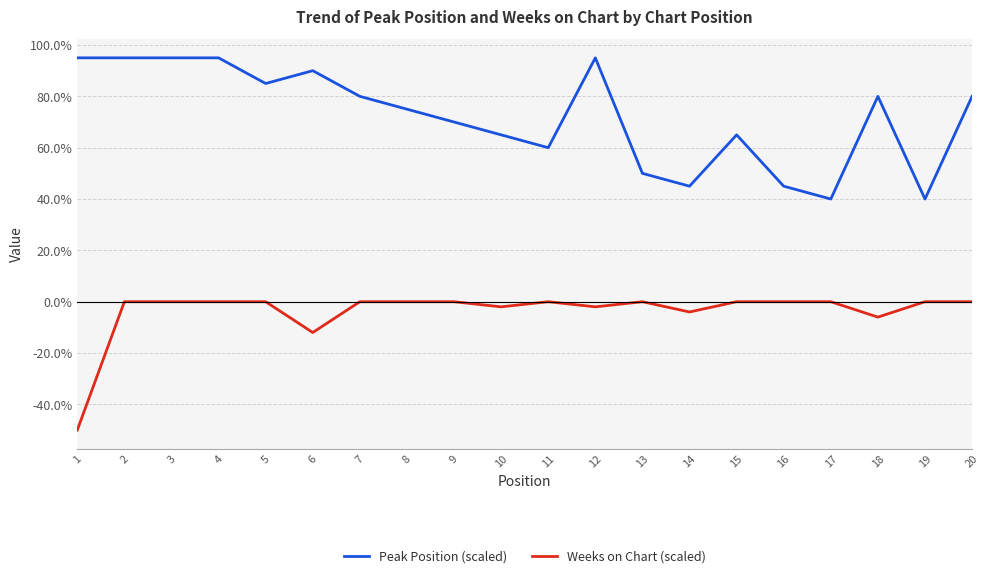

Reading left to right, list all the values displayed in this chart.

Peak Position (scaled): 1=95.0	2=95.0	3=95.0	4=95.0	5=85.0	6=90.0	7=80.0	8=75.0	9=70.0	10=65.0	11=60.0	12=95.0	13=50.0	14=45.0	15=65.0	16=45.0	17=40.0	18=80.0	19=40.0	20=80.0
Weeks on Chart (scaled): 1=-50.0	2=0.0	3=0.0	4=0.0	5=0.0	6=-12.0	7=0.0	8=0.0	9=0.0	10=-2.0	11=0.0	12=-2.0	13=0.0	14=-4.0	15=0.0	16=0.0	17=0.0	18=-6.0	19=0.0	20=0.0